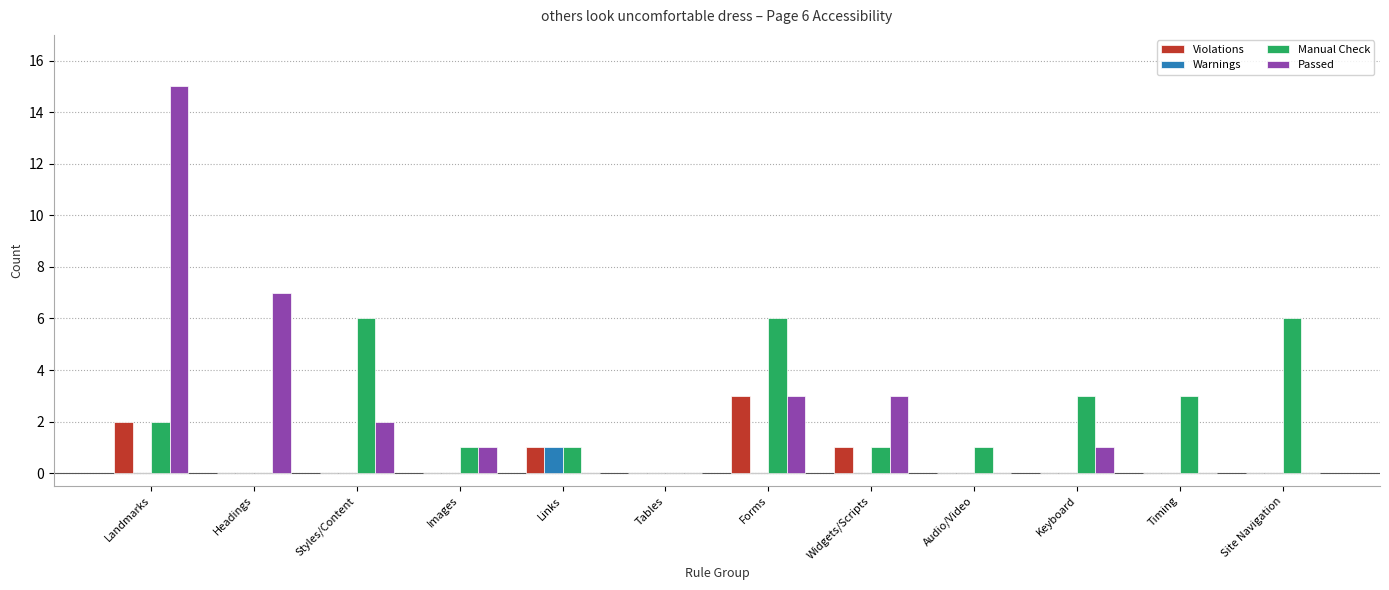

What is the sum of all Violations values?

7